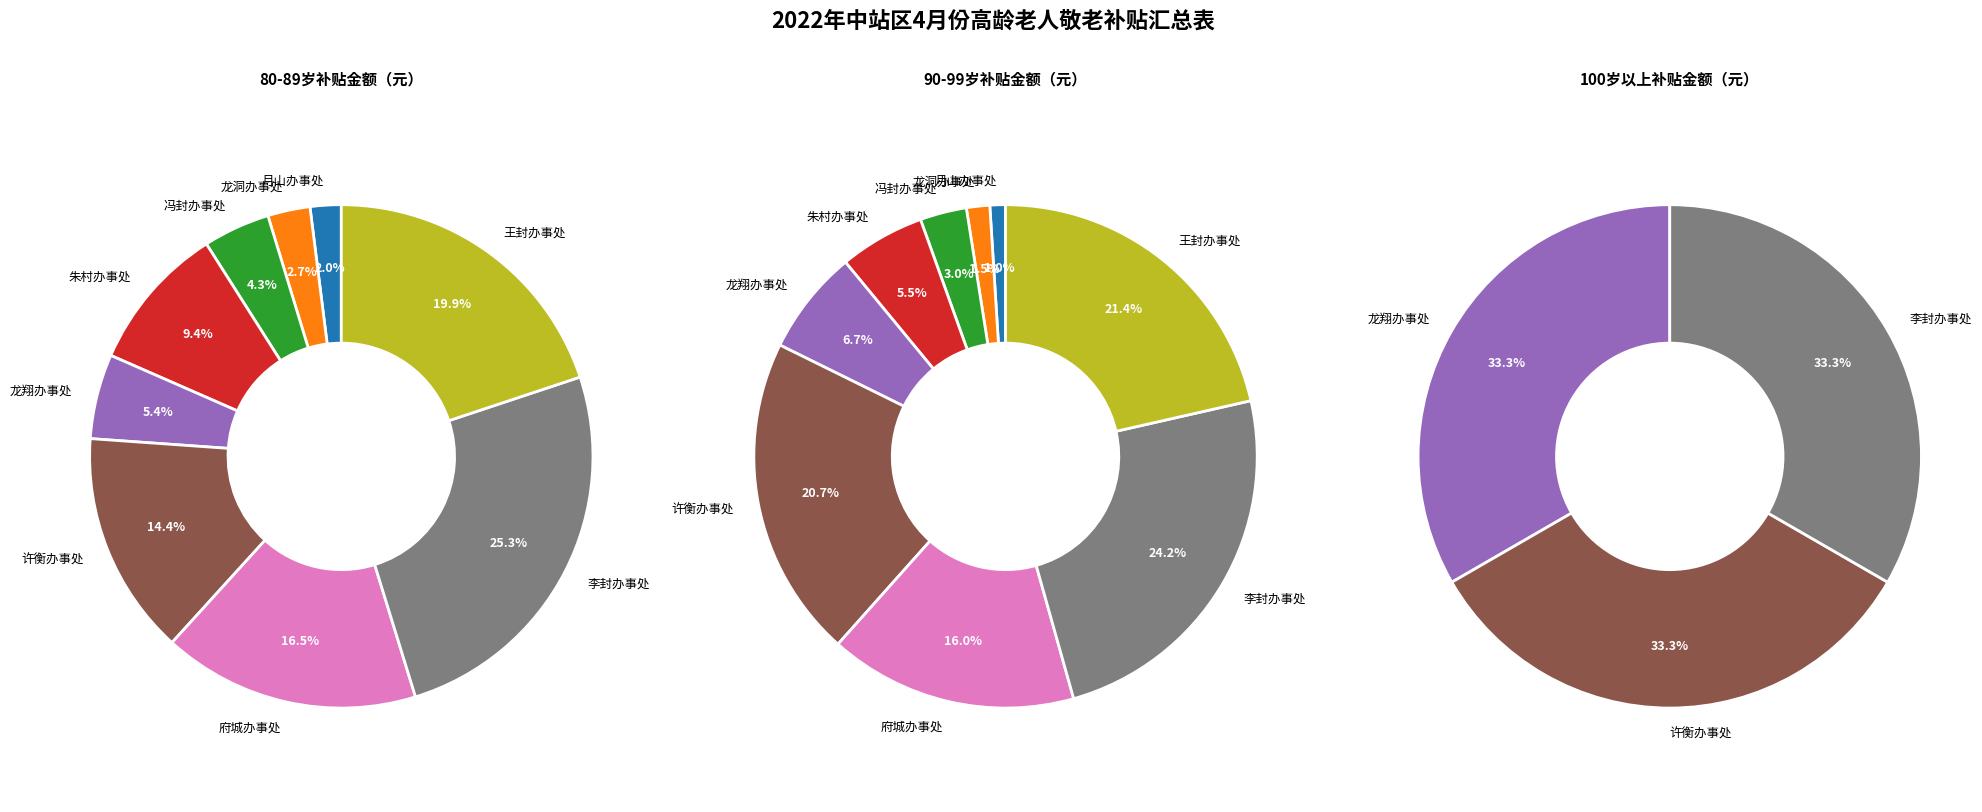

Is there any slice that represents more than half of the pie?

No